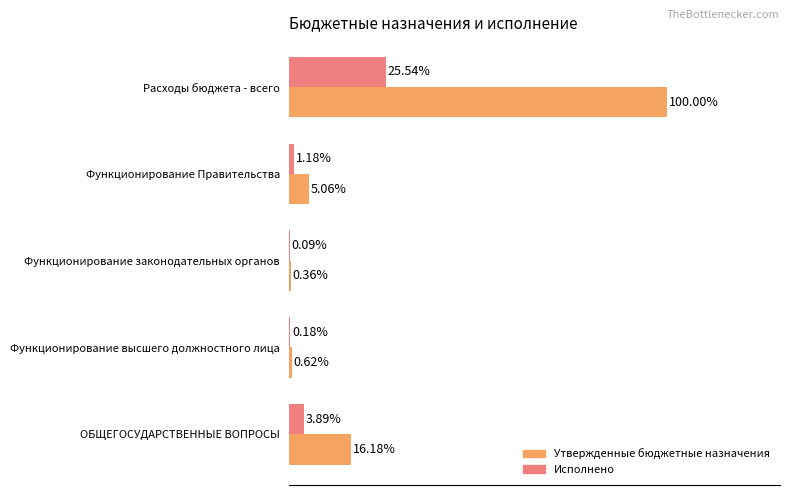

Where is Утвержденные бюджетные назначения nearest to the value 50?

ОБЩЕГОСУДАРСТВЕННЫЕ ВОПРОСЫ